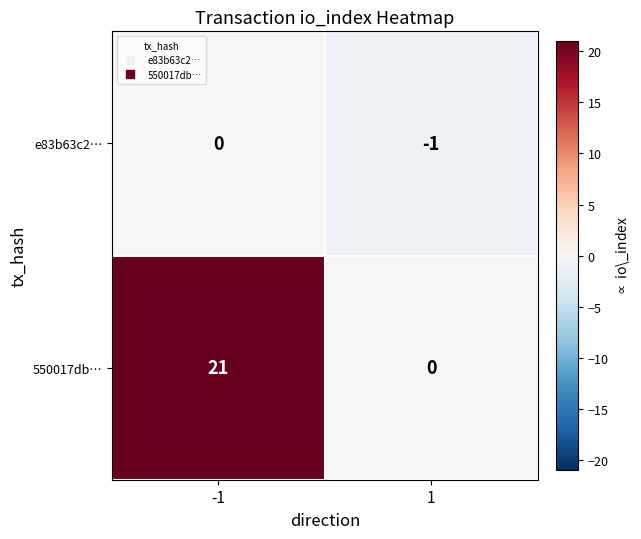

Is it true that 550017db… equals 7 at 1?

False